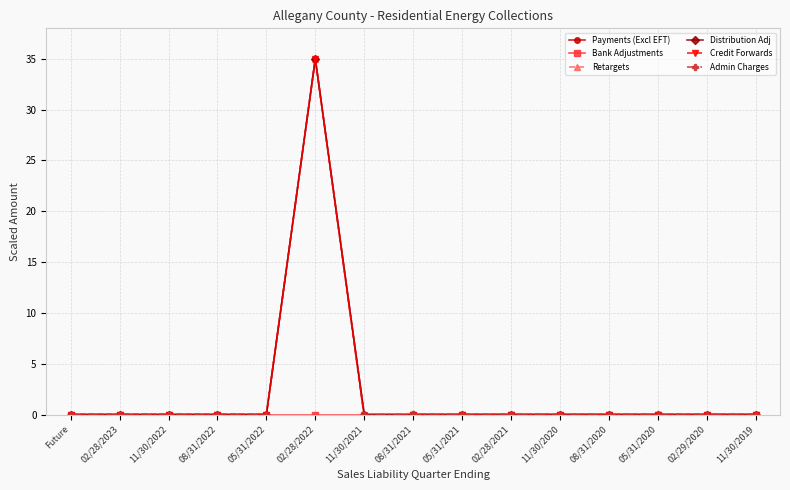

How many values in Admin Charges are above zero?

1